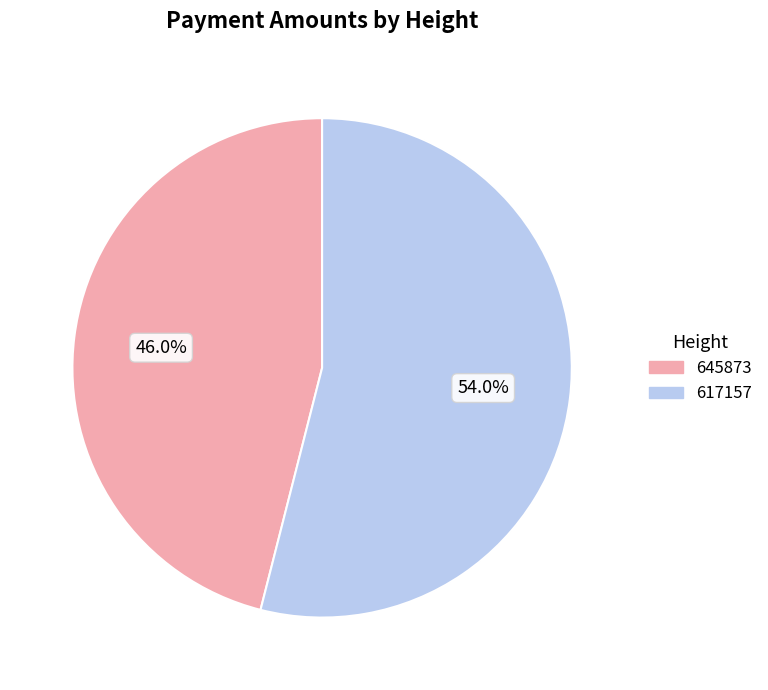

To the nearest percent, what is the difference between the largest and smallest slice percentages?

8%